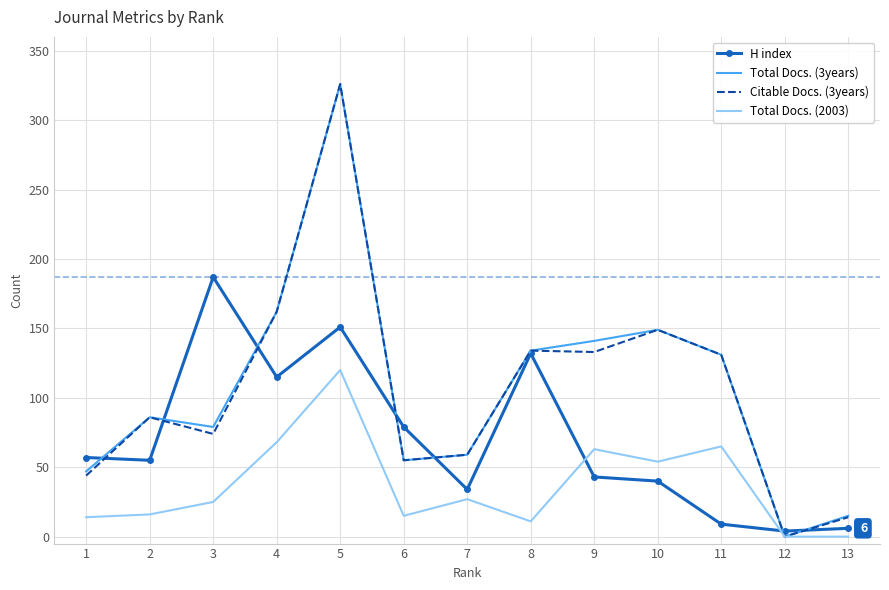

Between 6 and 13, which series saw the biggest shift?

H index